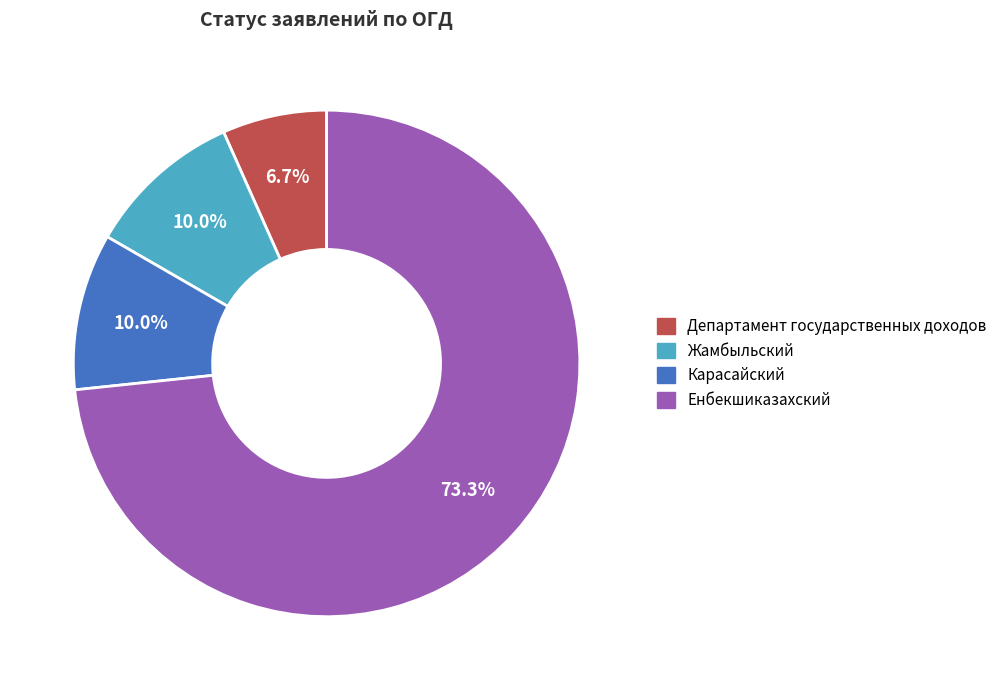

How many slices are in this pie chart?

4